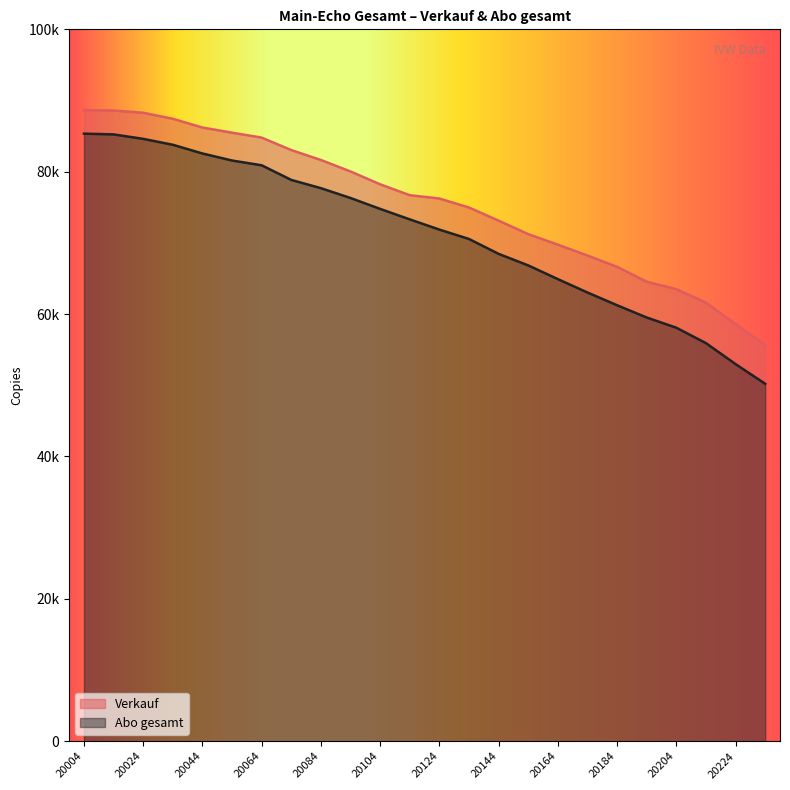

List the labels in order of Abo gesamt value, largest first.

20004, 20014, 20024, 20034, 20044, 20054, 20064, 20074, 20084, 20094, 20104, 20114, 20124, 20134, 20144, 20154, 20164, 20174, 20184, 20194, 20204, 20214, 20224, 20234